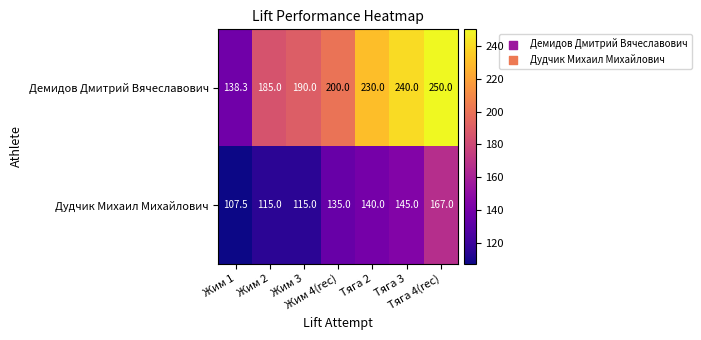

Count the number of data series in this chart.

2